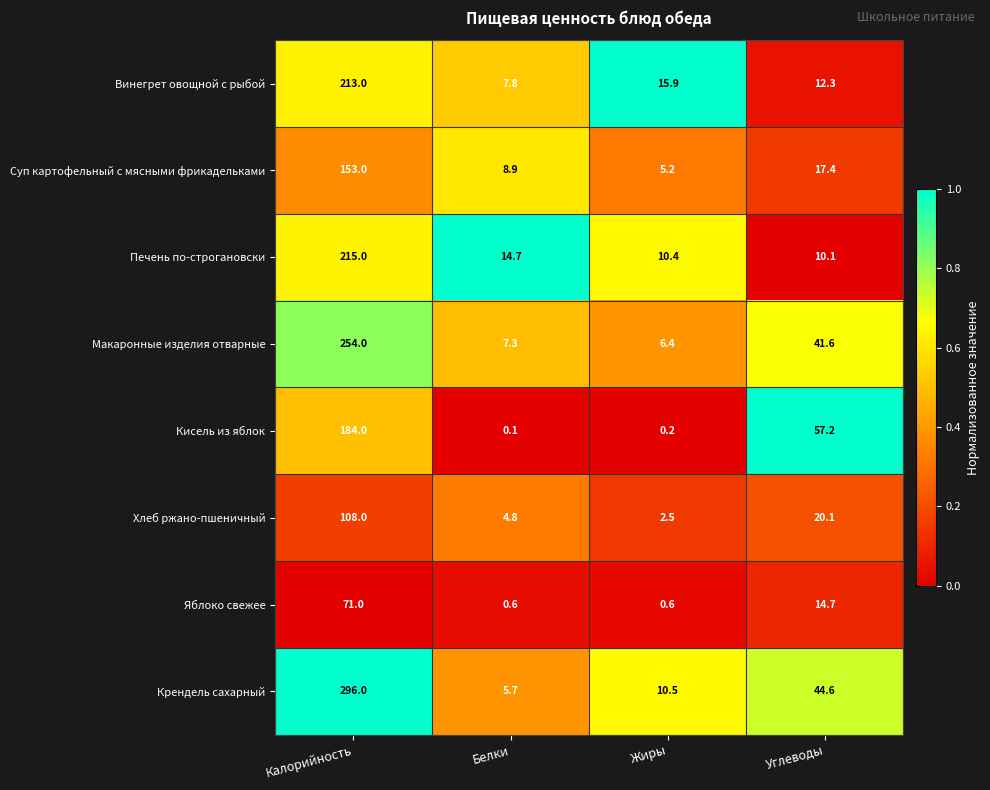

Rank the series by their maximum value, from lowest to highest.

Яблоко свежее, Хлеб ржано-пшеничный, Суп картофельный с мясными фрикадельками, Кисель из яблок, Винегрет овощной с рыбой, Печень по-строгановски, Макаронные изделия отварные, Крендель сахарный